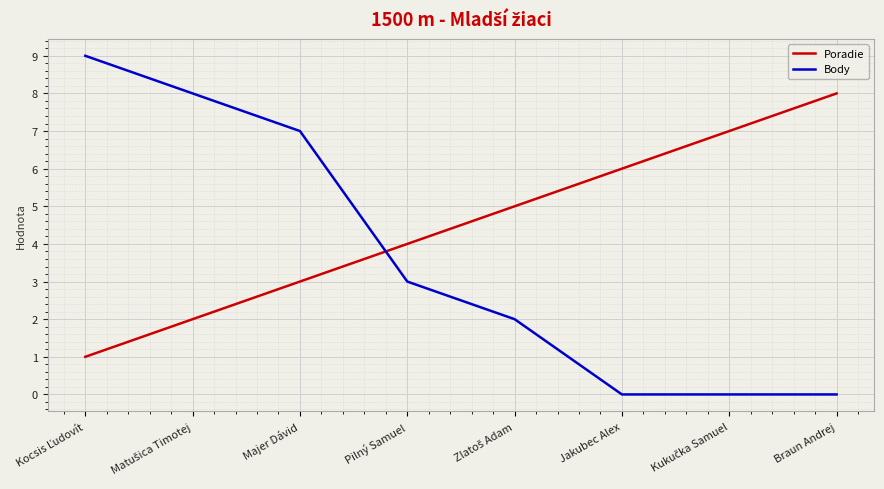

At Braun Andrej, list the series in order from largest to smallest.

Poradie, Body